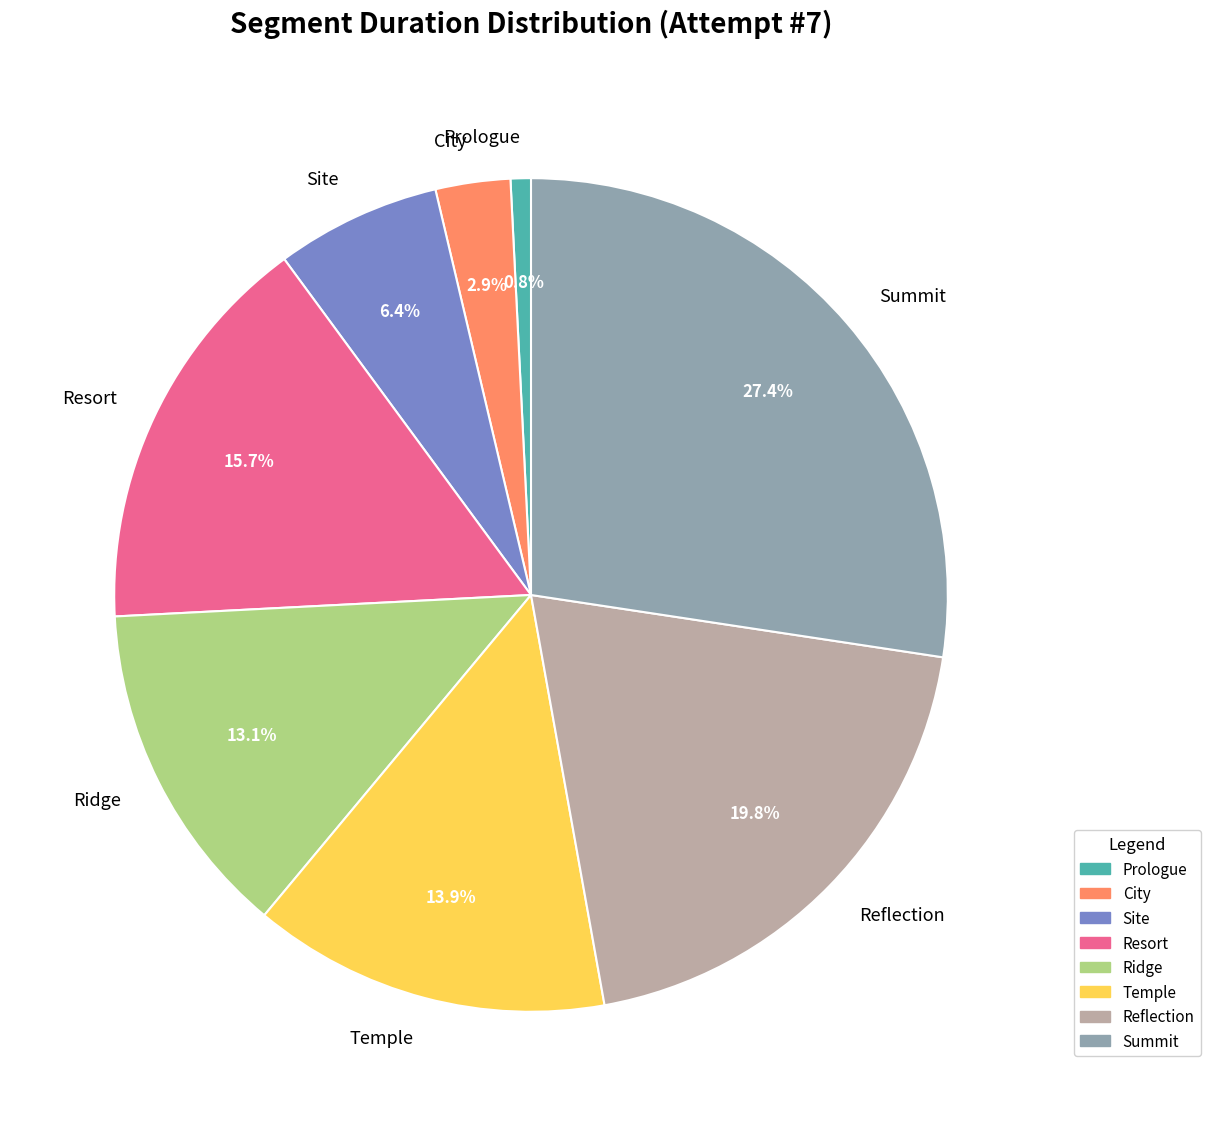

Is it true that Resort is 16% of the pie?

True